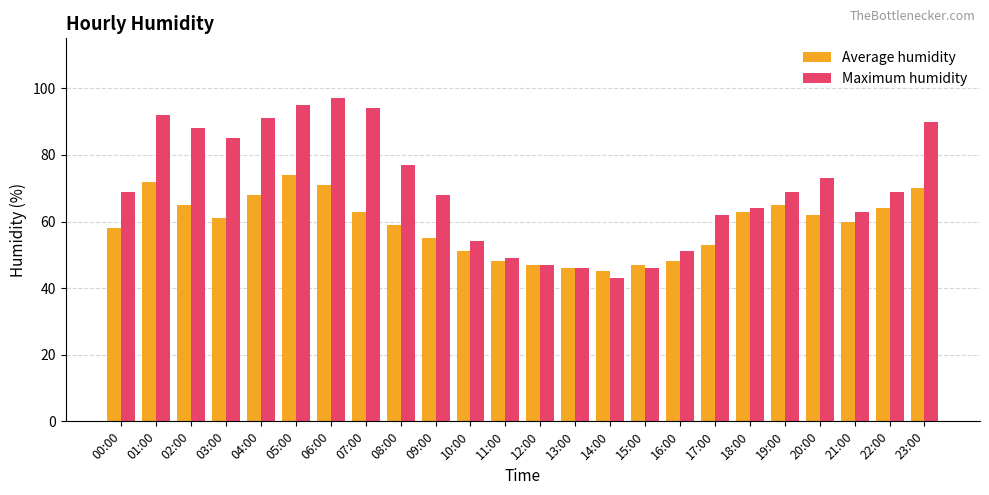

What is the value of the Average humidity bar at the 3rd from the left?

65